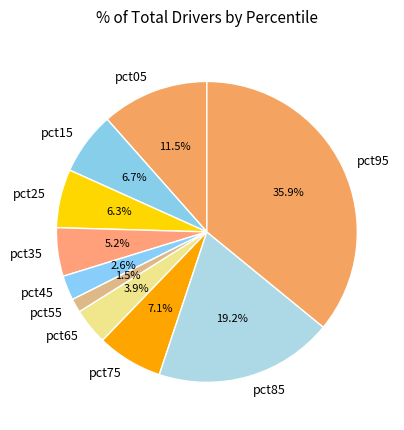

Does pct95 represent more than half of the total?

No